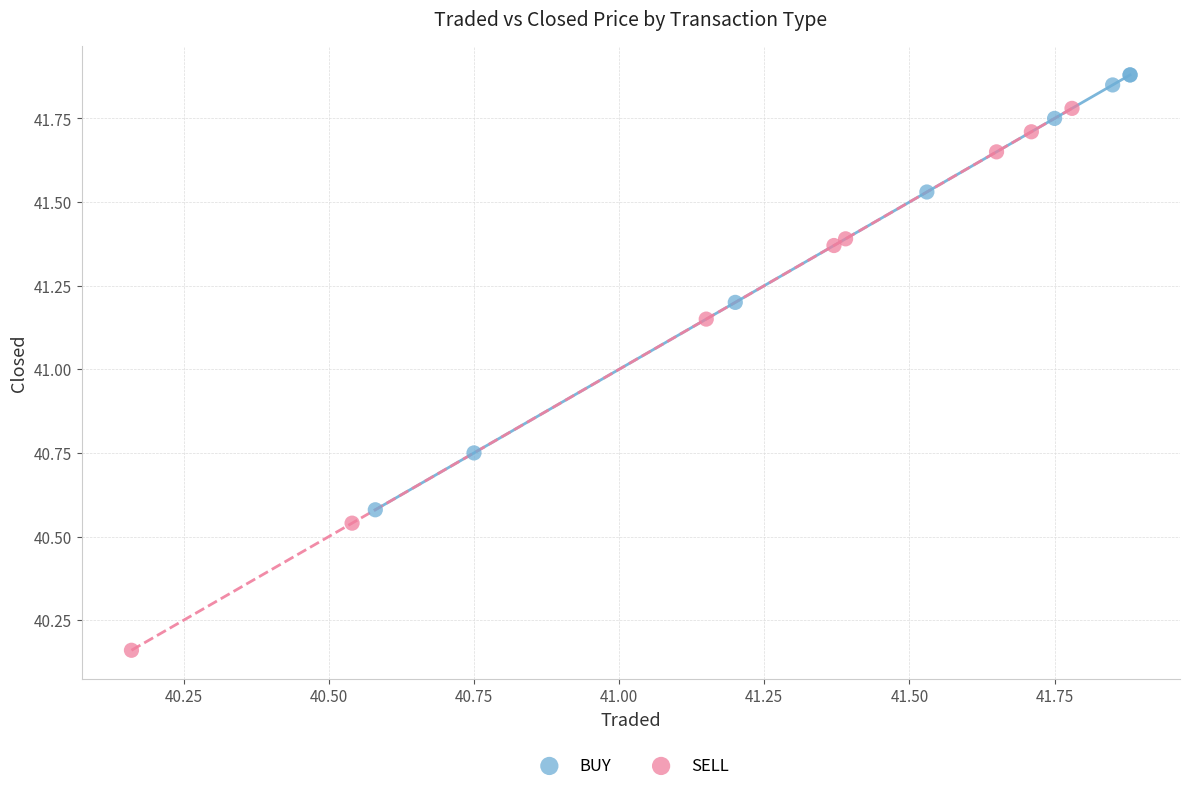

What are all the series names shown in the legend?

BUY, SELL